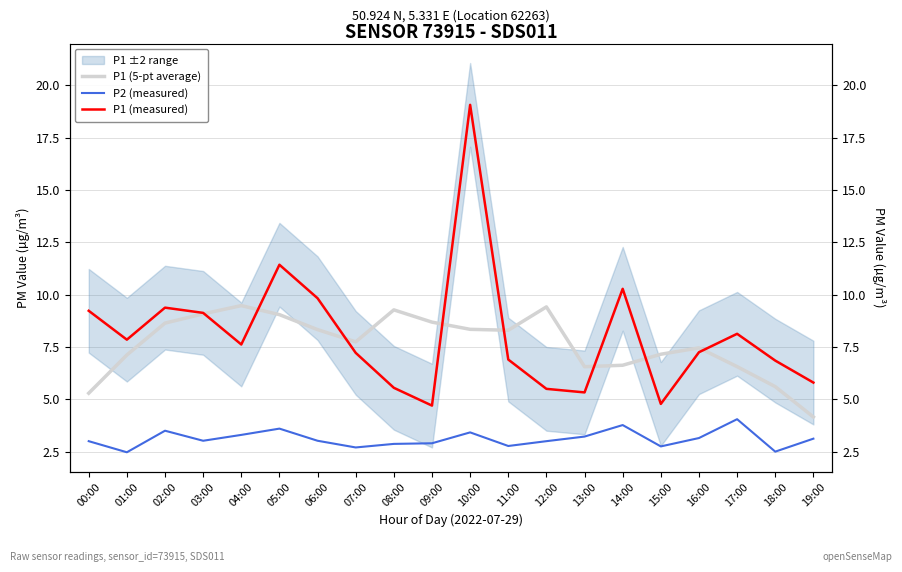

Is it true that P2 (measured) equals 3.1 at 19:00?

True